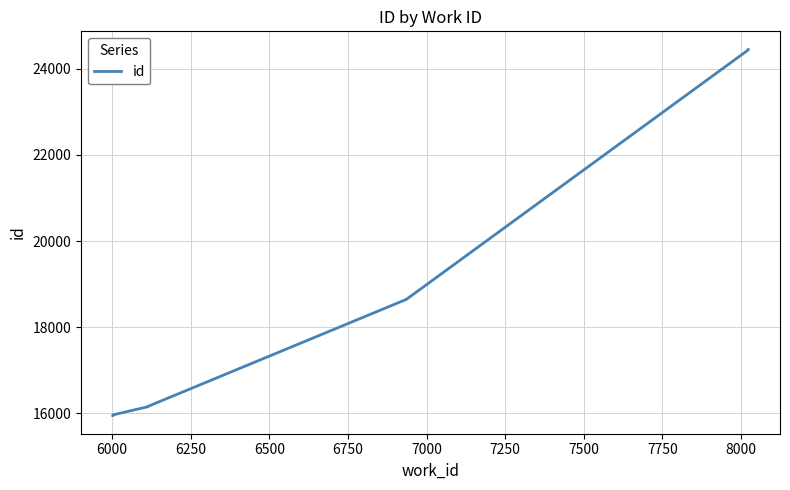

How many values exceed 16154?

4